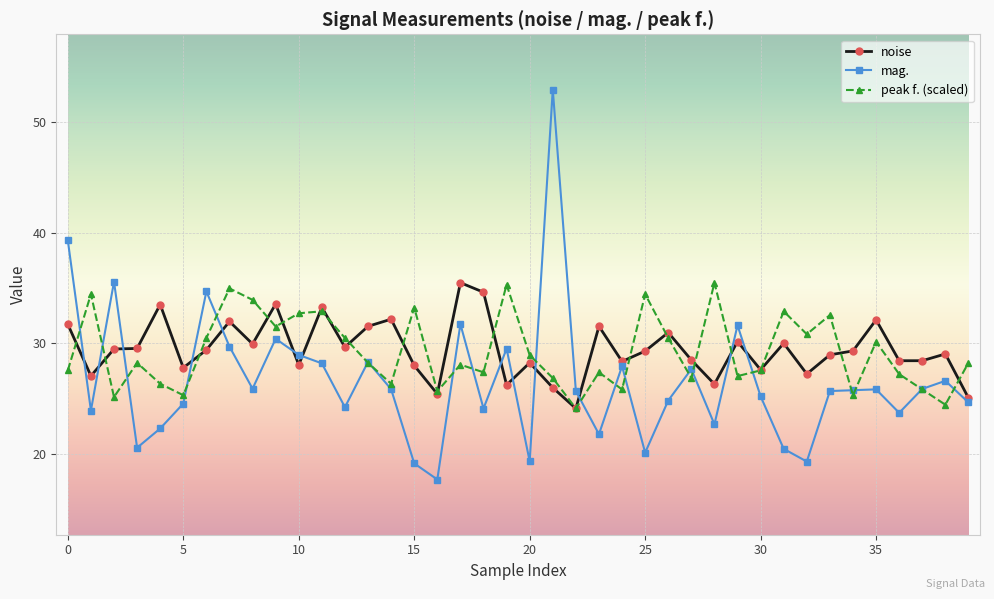

What is the smallest value displayed?

17.7